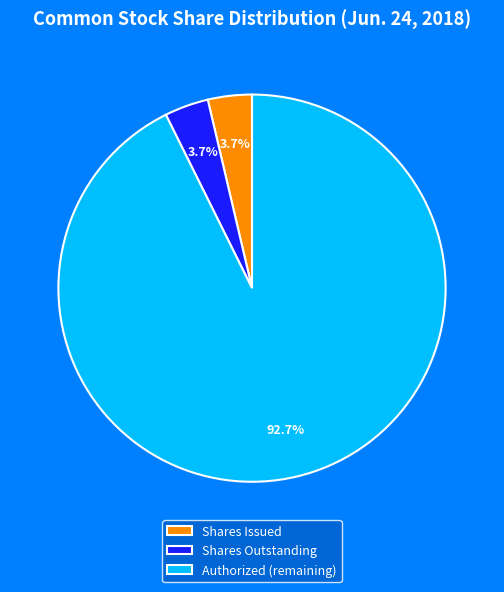

Which category has the biggest portion of the pie?

Authorized (remaining)